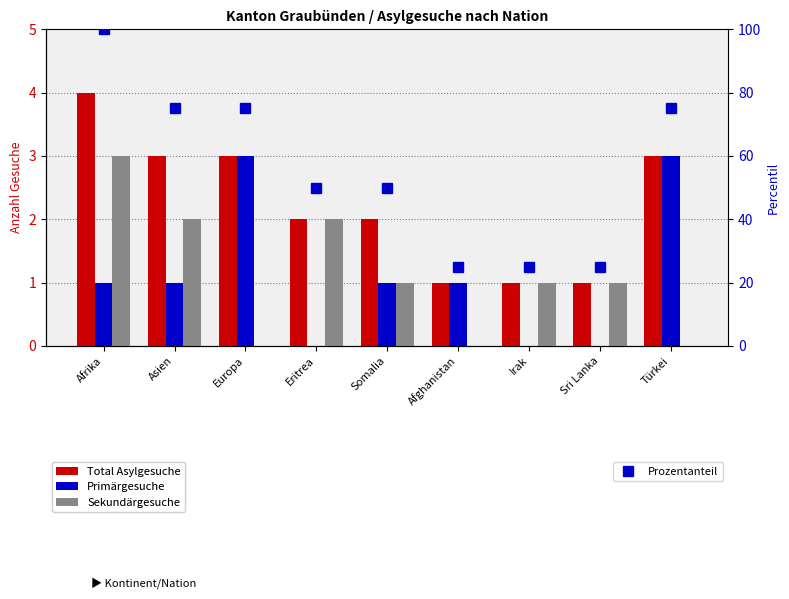

What is the difference between the Prozentanteil values at Irak and Asien?

50